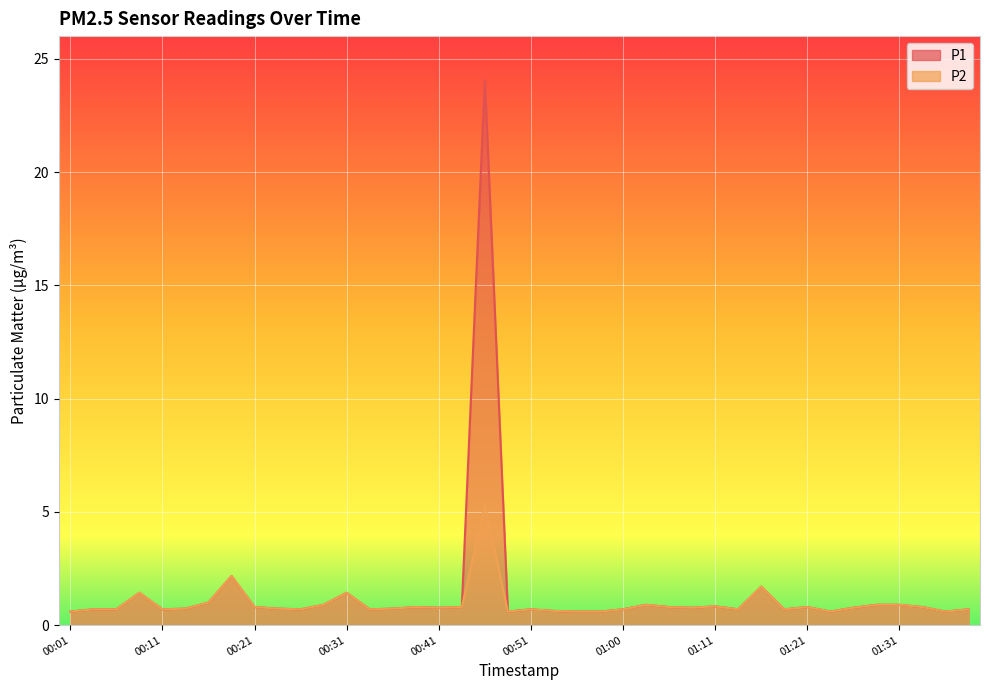

Which series has the largest total across all categories?

P1